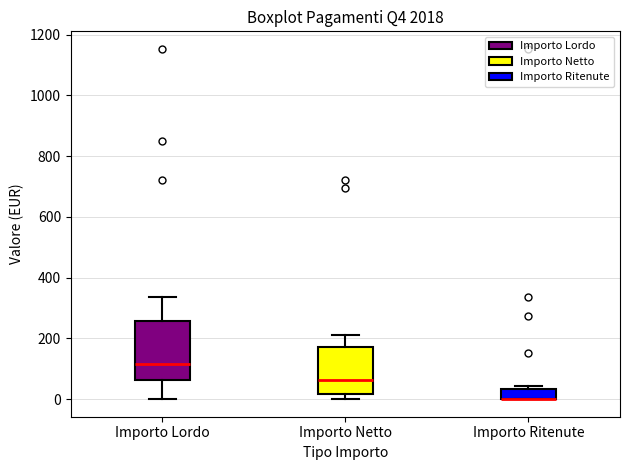

Where is the upper edge of the box for Importo Ritenute on the y-axis? The values are not printed on the chart, so give them approximately, as read against the axis.

40